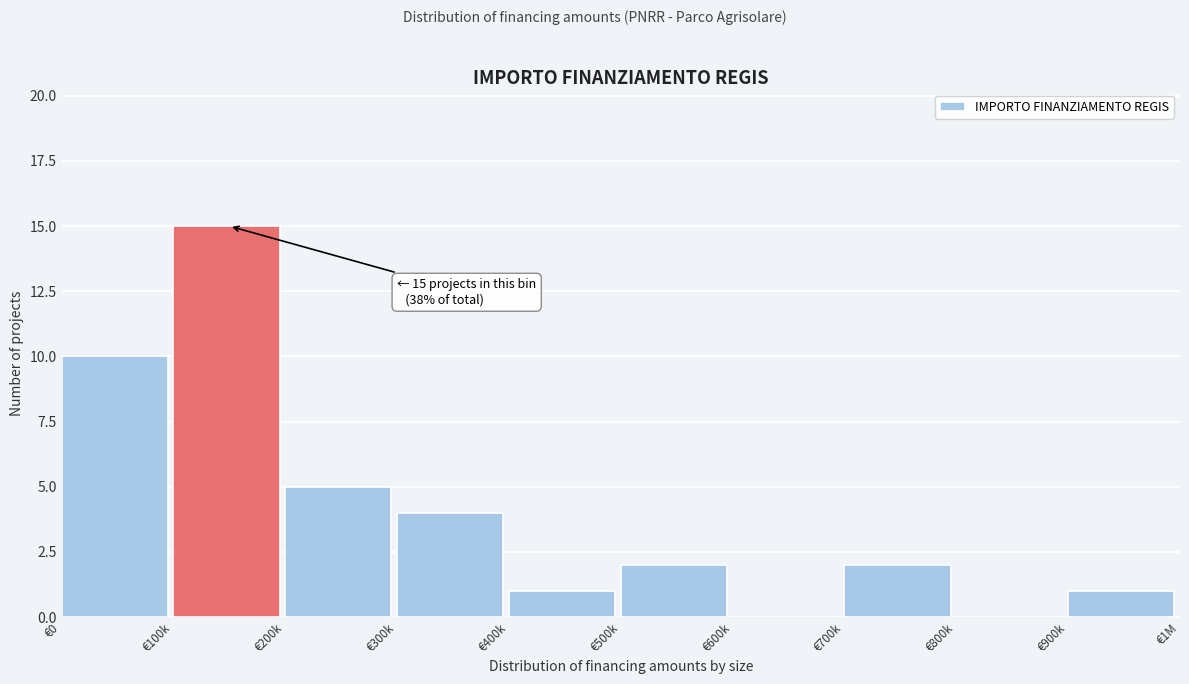

Reading left to right, transcribe all the data shown in this chart.

€0=10	€100k=15	€200k=5	€300k=4	€400k=1	€500k=2	€600k=0	€700k=2	€800k=0	€900k=1